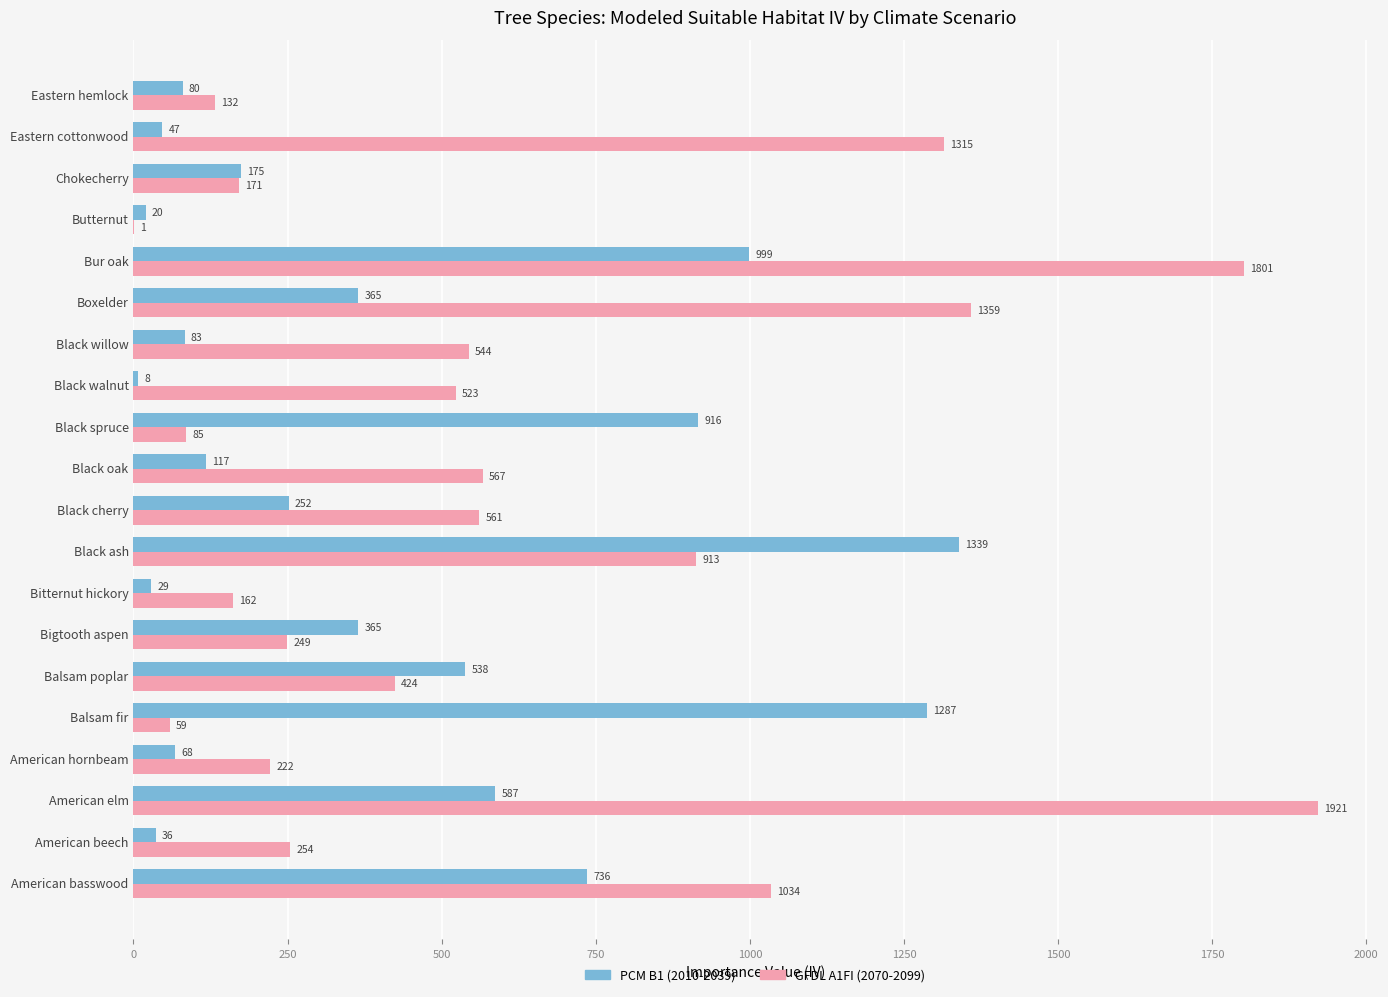

What is the maximum value shown in the chart?

1921